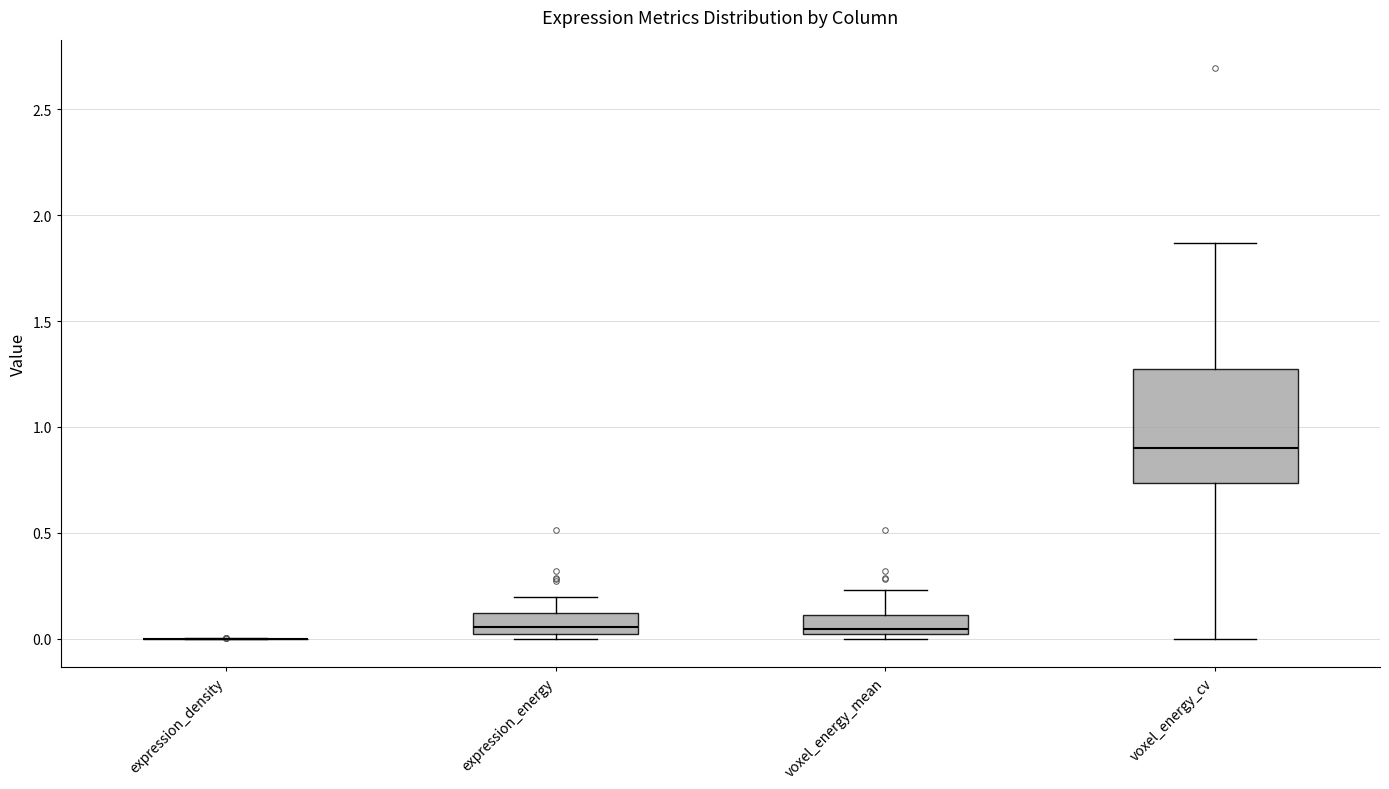

Which box is the tallest, from its lower edge to its upper edge?

voxel_energy_cv